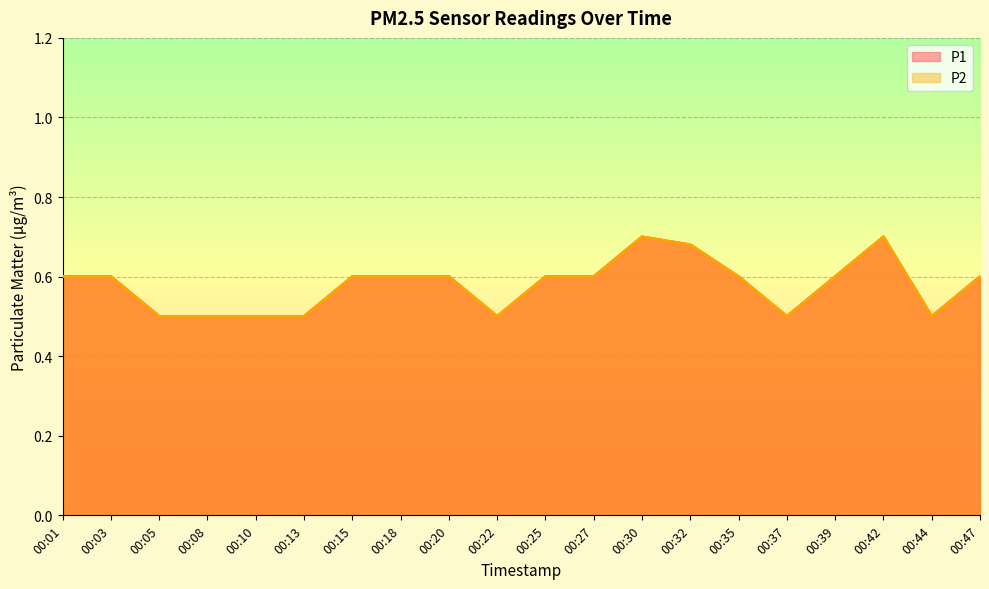

True or false: P1 and P2 cross at least once.

False